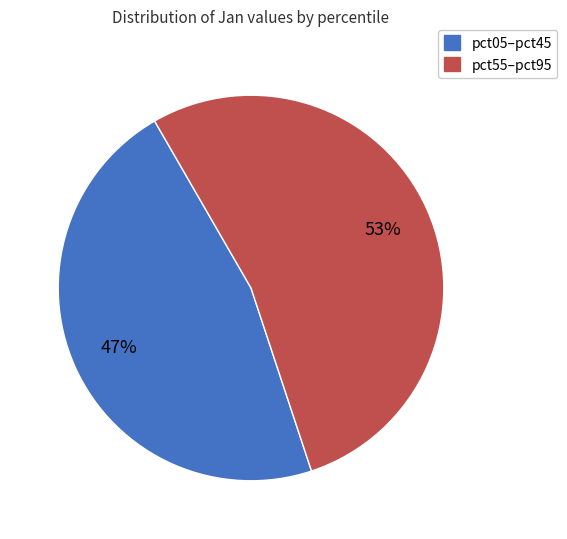

To the nearest percent, what is the average slice percentage?

50%